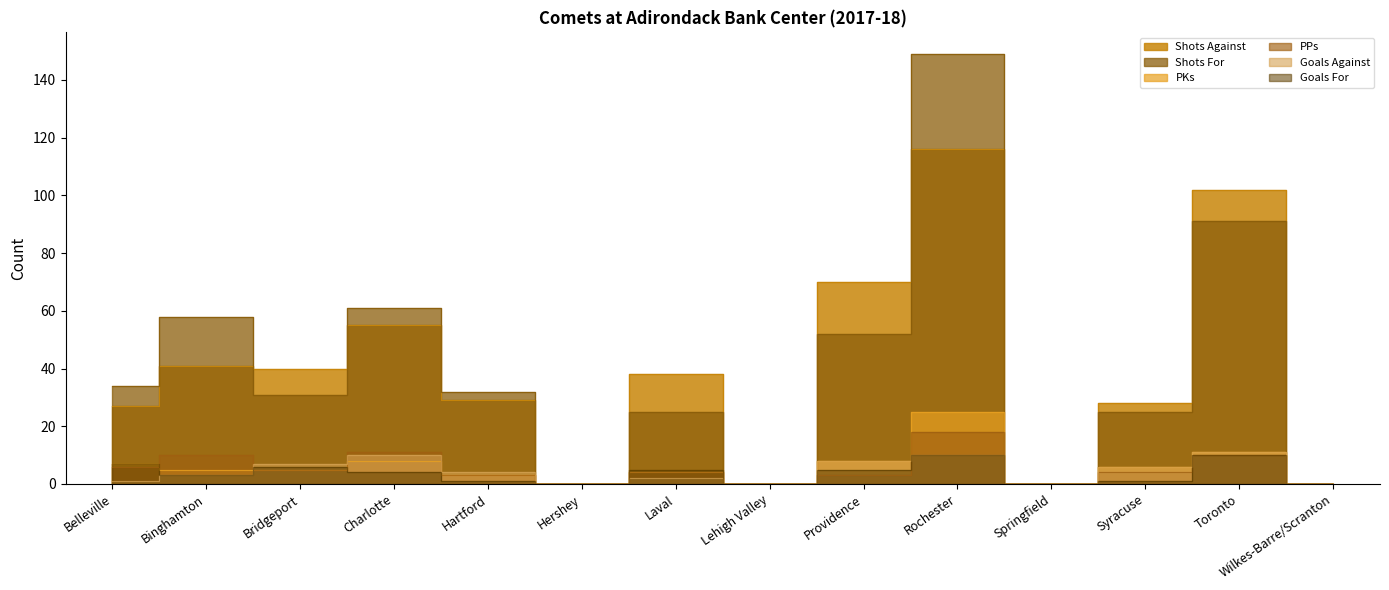

Which label corresponds to the largest value in the chart?

Rochester